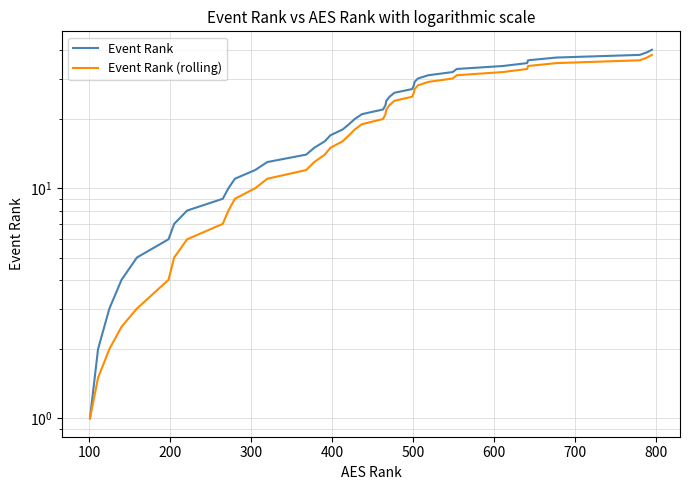

True or false: Event Rank has a value of 8.9 at 13.

False